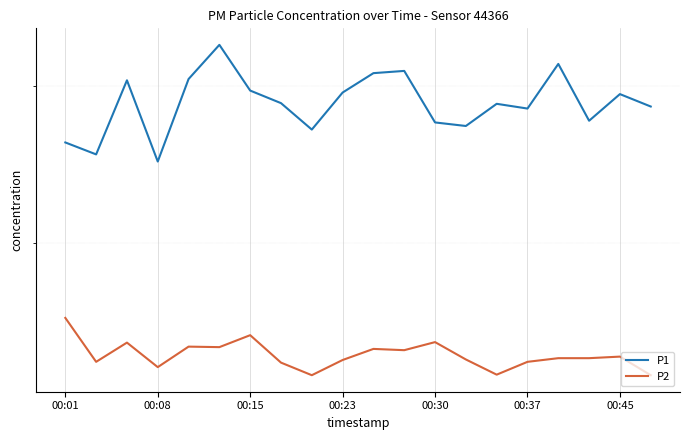

True or false: P1 and P2 cross at least once.

False